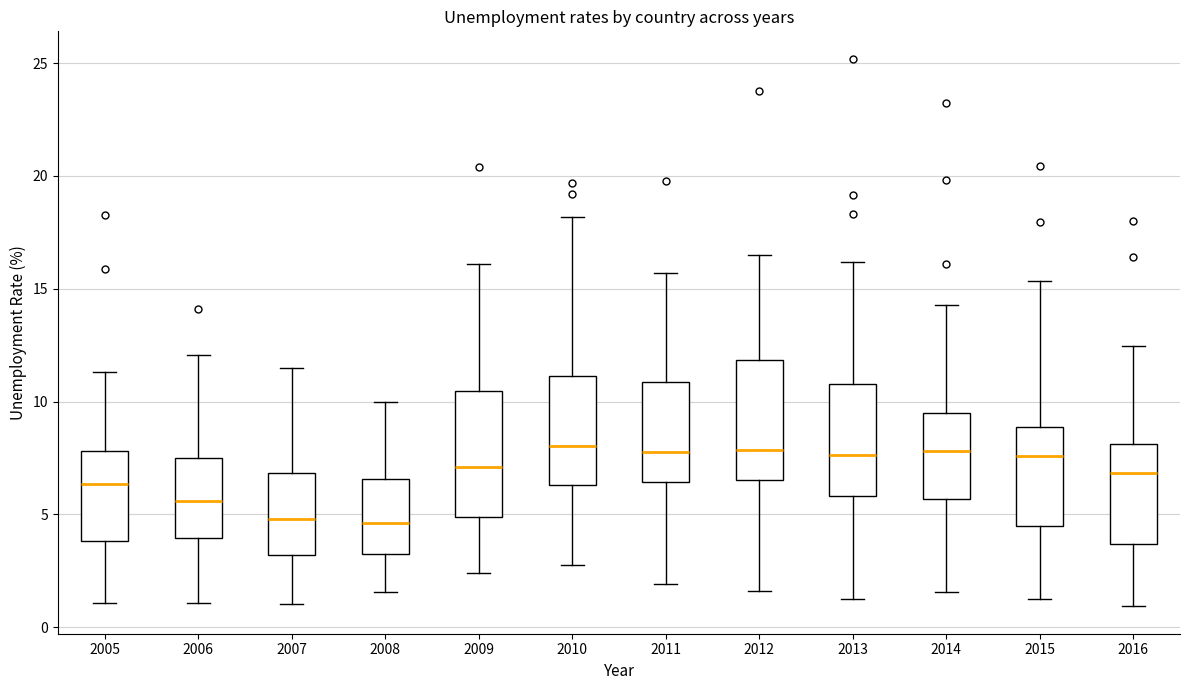

Reading left to right, transcribe this box plot: for each box, give where its median line is, the range the box spans, and where its two whiskers end, as read against the y-axis. The values are not printed on the chart, so give them approximately, as read against the axis.

2005: median 6.5, box 4.0 to 8.0, whiskers 1.0 to 11.5
2006: median 5.5, box 4.0 to 7.5, whiskers 1.0 to 12.0
2007: median 5.0, box 3.0 to 7.0, whiskers 1.0 to 11.5
2008: median 4.5, box 3.0 to 6.5, whiskers 1.5 to 10.0
2009: median 7.0, box 5.0 to 10.5, whiskers 2.5 to 16.0
2010: median 8.0, box 6.5 to 11.0, whiskers 2.5 to 18.0
2011: median 8.0, box 6.5 to 11.0, whiskers 2.0 to 15.5
2012: median 8.0, box 6.5 to 12.0, whiskers 1.5 to 16.5
2013: median 7.5, box 6.0 to 11.0, whiskers 1.0 to 16.0
2014: median 8.0, box 5.5 to 9.5, whiskers 1.5 to 14.5
2015: median 7.5, box 4.5 to 9.0, whiskers 1.5 to 15.5
2016: median 7.0, box 3.5 to 8.0, whiskers 1.0 to 12.5